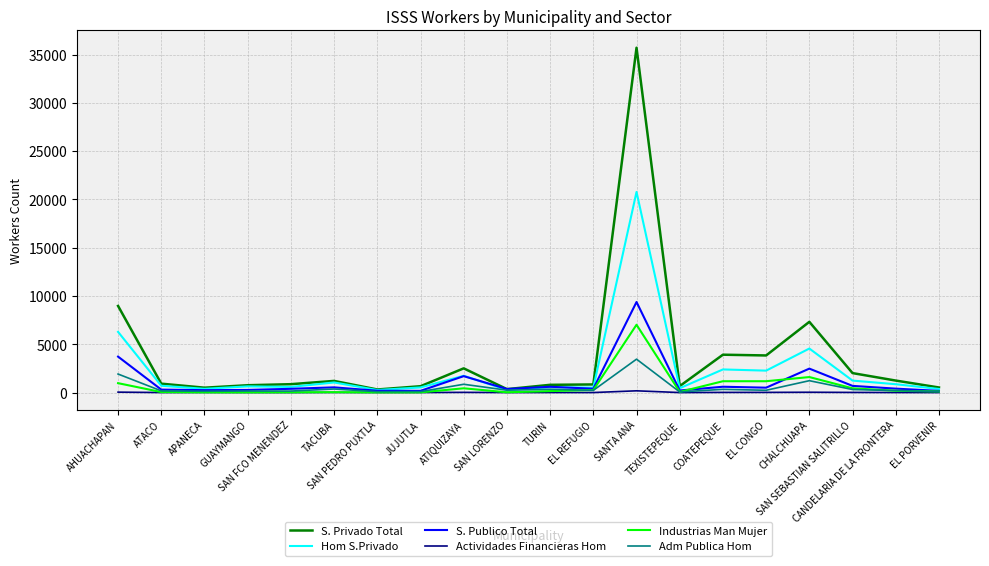

What is the sum of all Industrias Man Mujer values?

13832